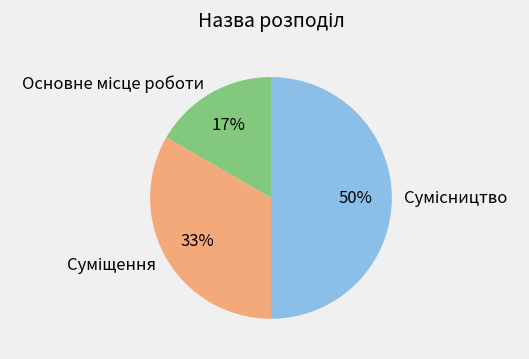

To the nearest percent, what is the difference between the largest and smallest slice percentages?

33%